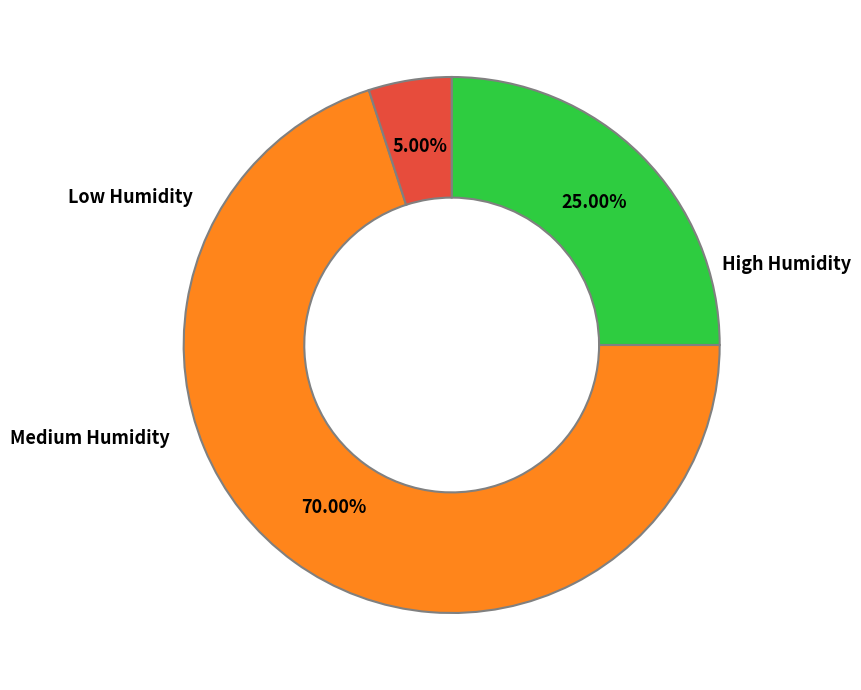

Is there any slice that represents more than half of the pie?

Yes